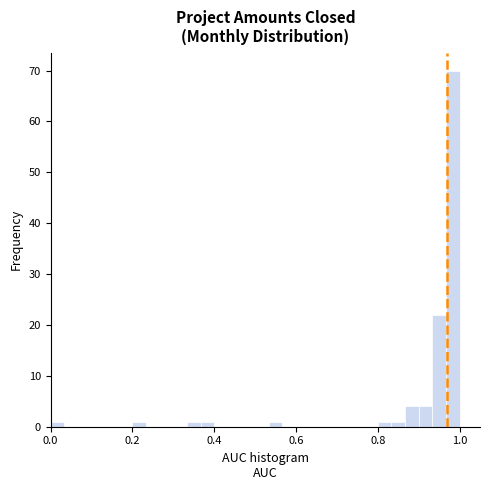

Around what value on the x-axis is the tallest bar? Give the approximate position of its centre, as read against the axis.

0.98